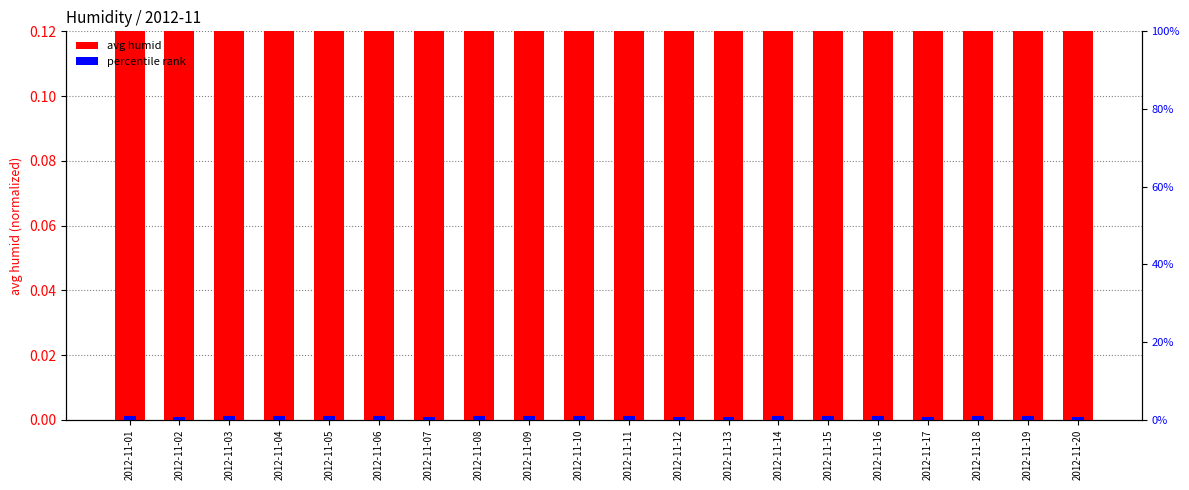

How many groups of bars are there?

20